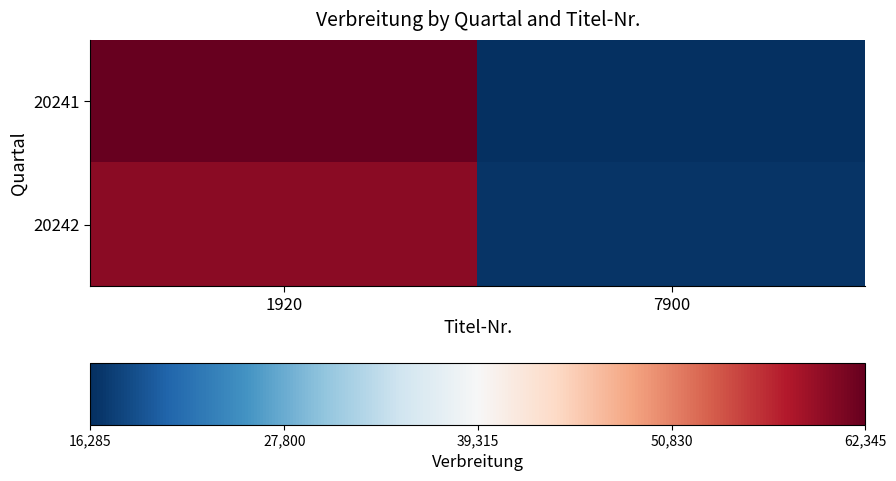

Rank the series by their maximum value, from highest to lowest.

20241, 20242